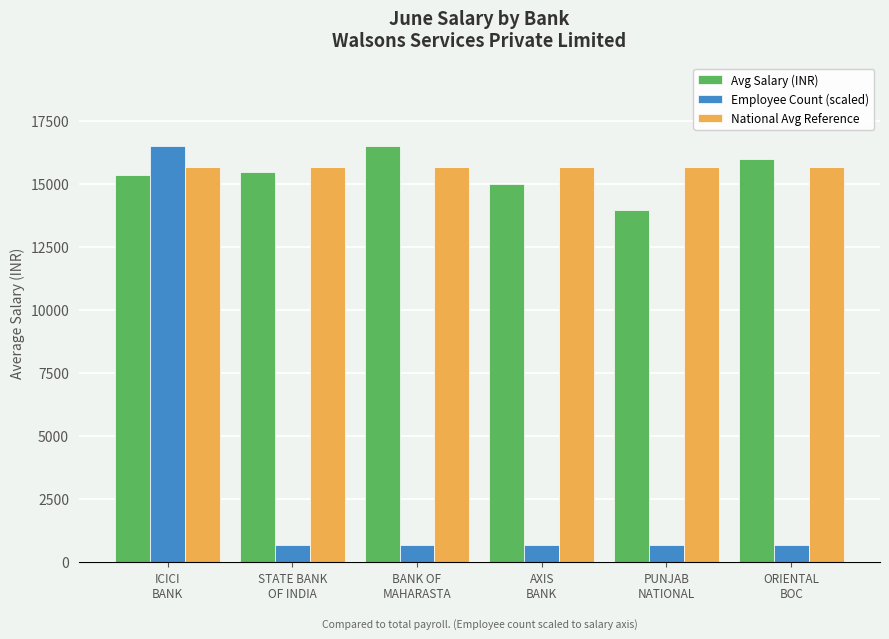

Which series has the largest range (max minus min)?

Employee Count (scaled)